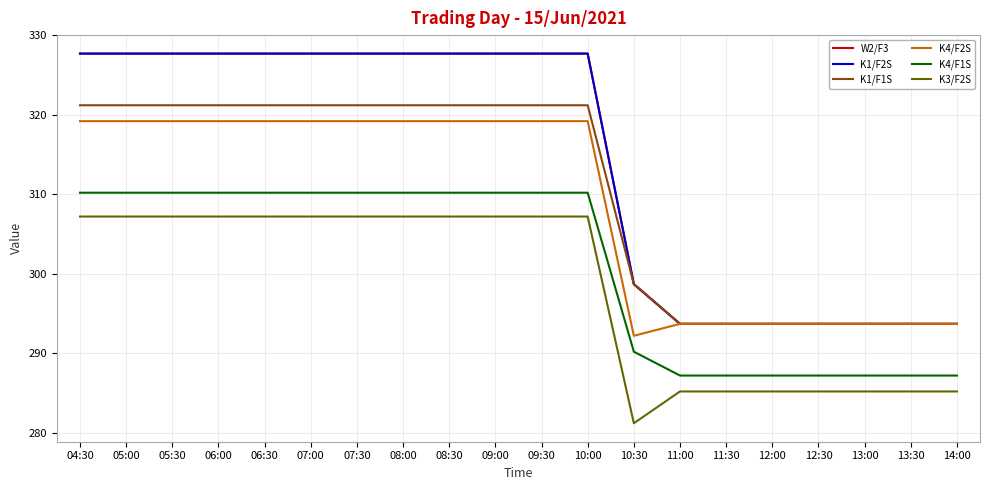

Does the chart have visible grid lines?

Yes